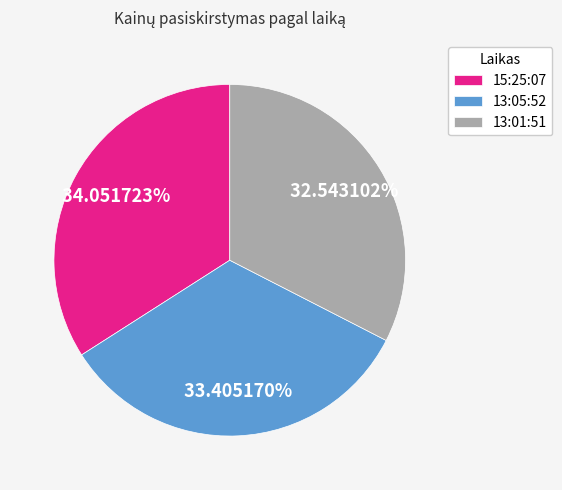

True or false: 13:05:52 accounts for 19% of the total.

False